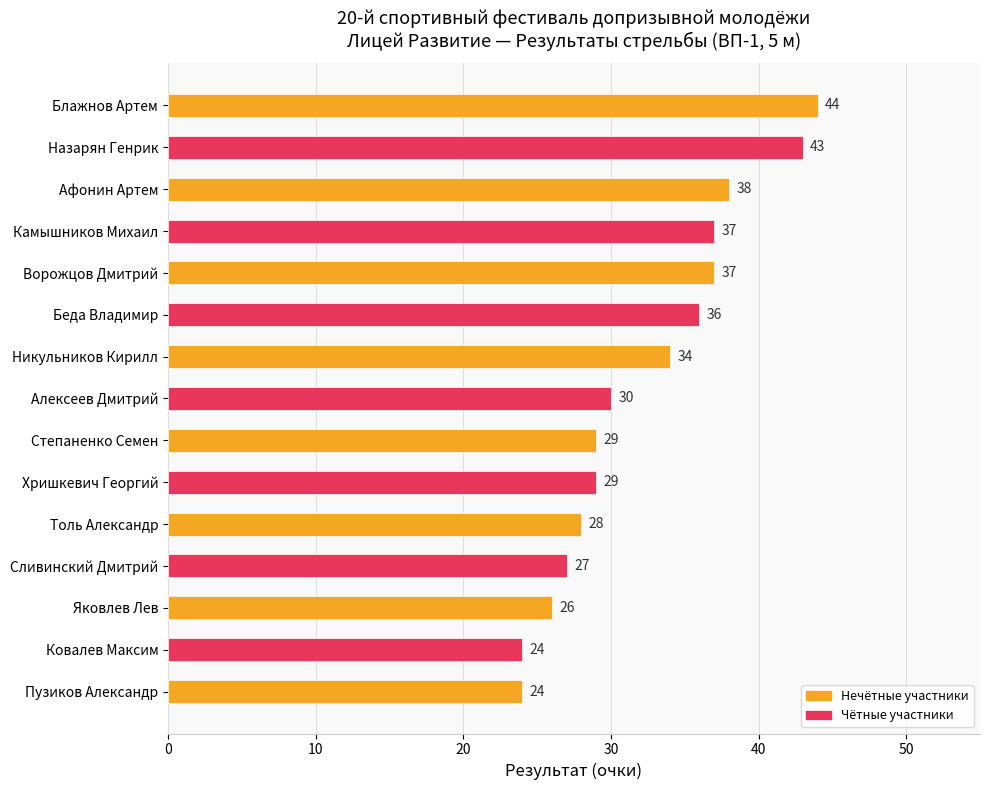

Is it true that the value at Толь Александр is 16?

False